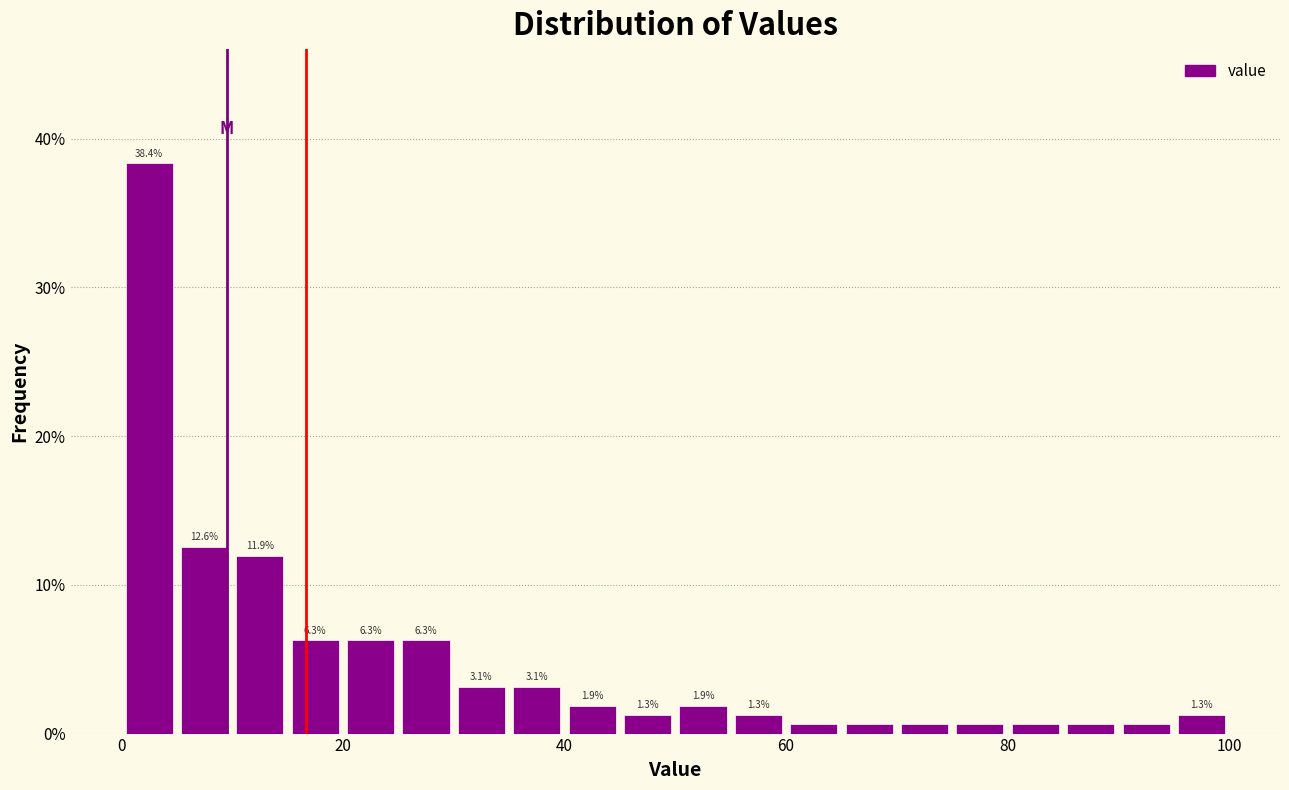

Read against the x-axis, roughly where is the centre of the tallest bar?

2